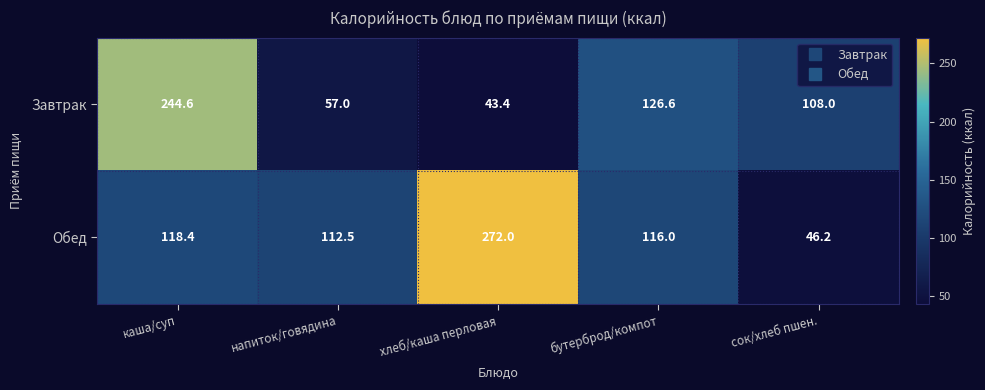

At which category is the sum across all series the highest?

каша/суп